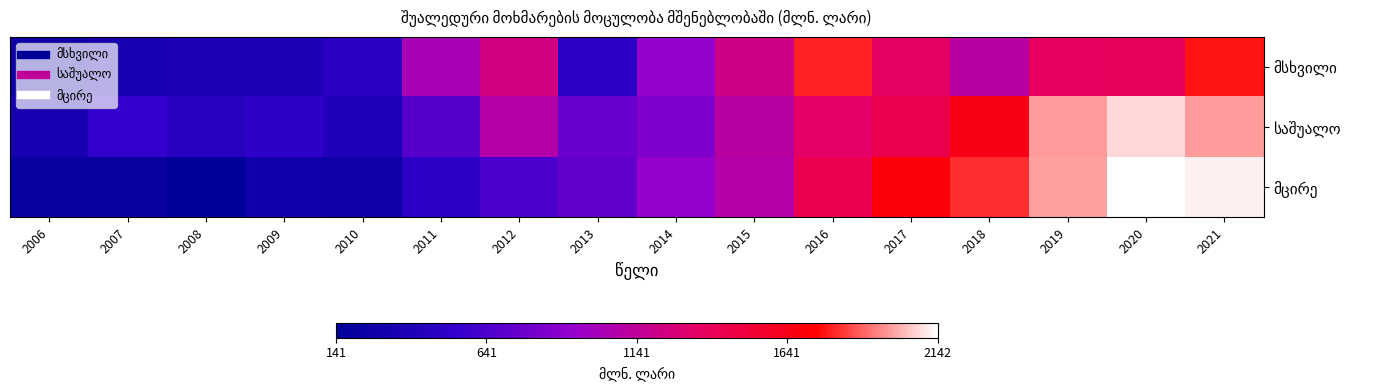

What is the spread (max minus min) of values at 2007?

324.8